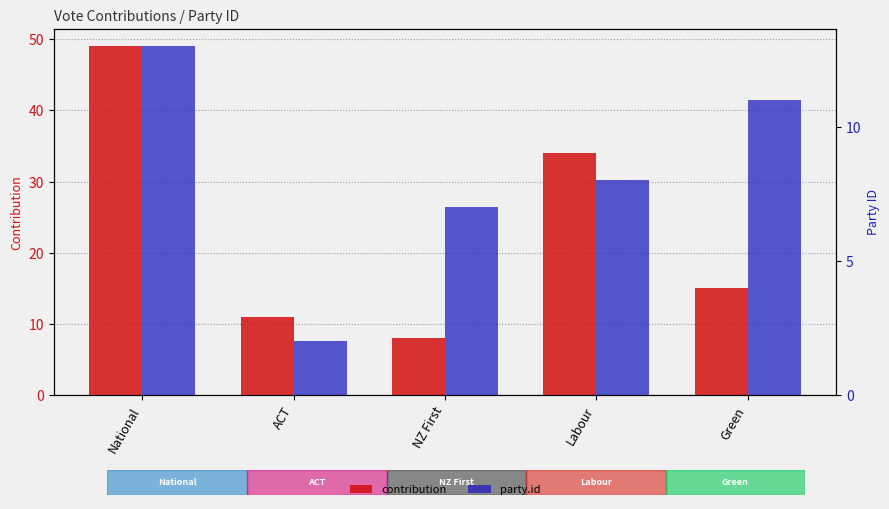

Reading left to right, what are all the values shown in this chart?

contribution: 49	11	8	34	15
party.id: 13	2	7	8	11